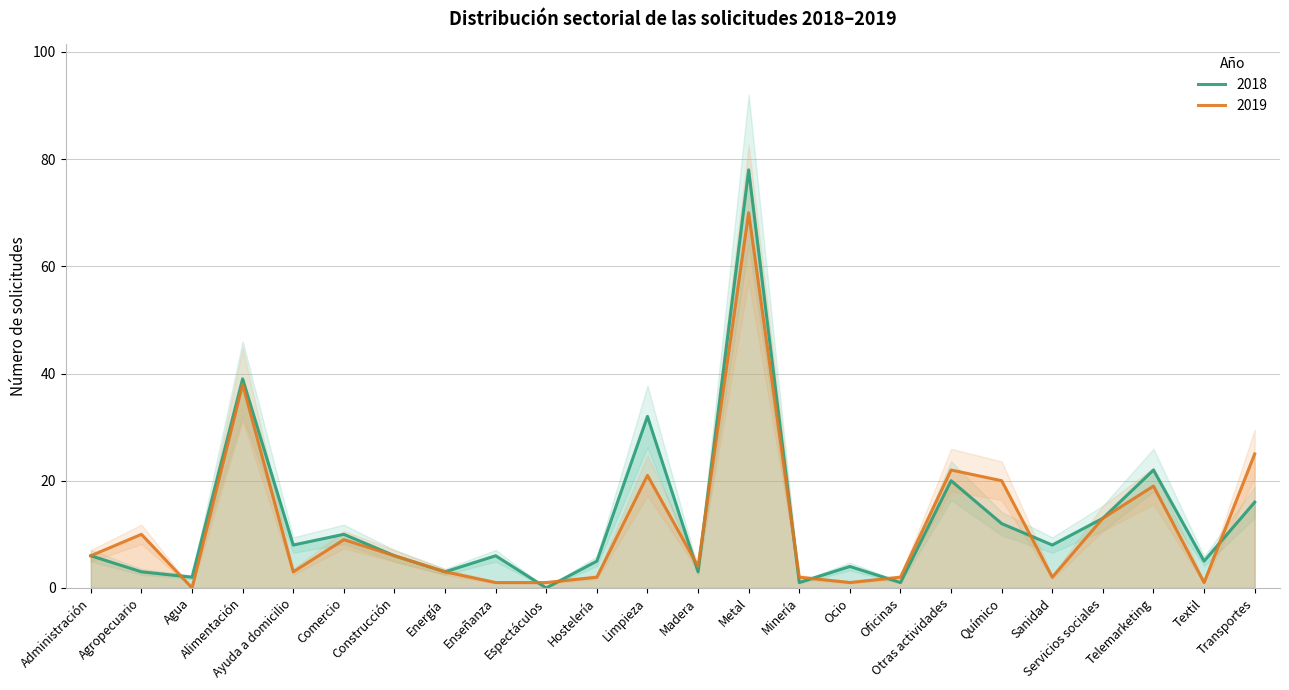

Where is the first local maximum for 2019?

Agropecuario